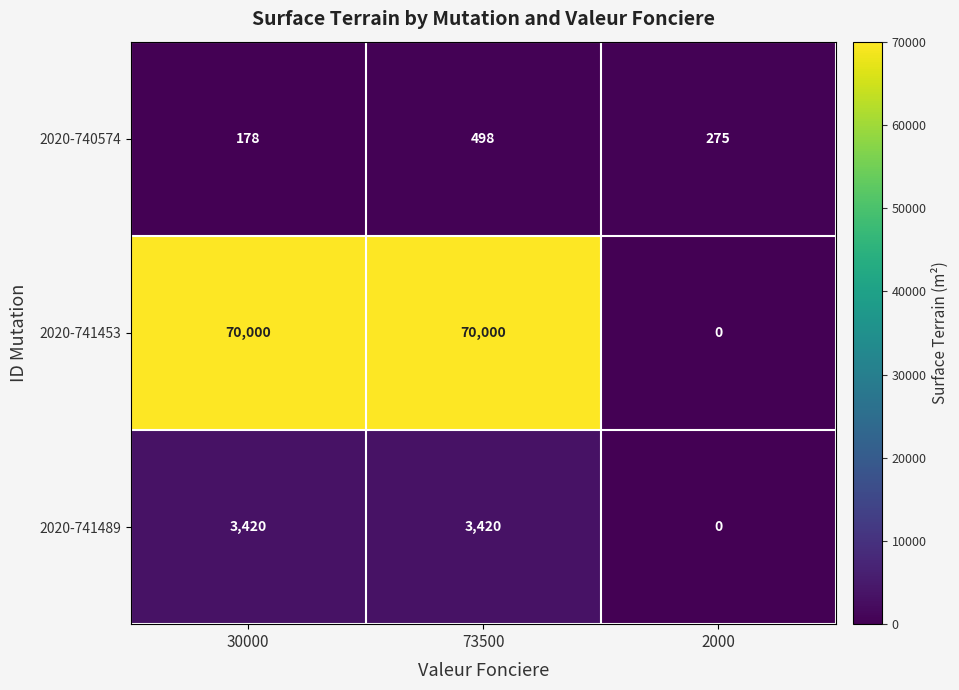

List the series in order of their peak value, lowest first.

2020-740574, 2020-741489, 2020-741453